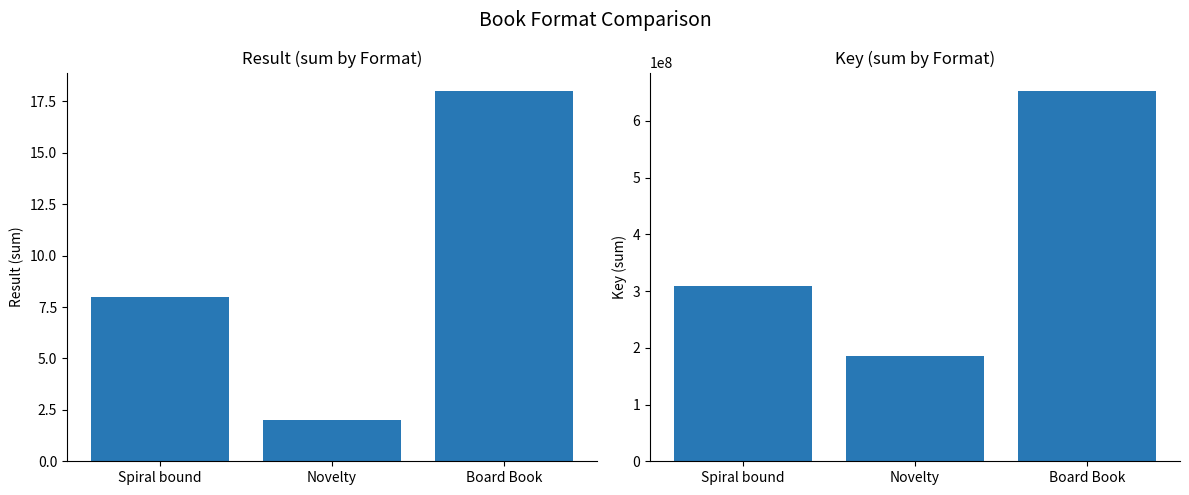

At which category is the sum across all series the highest?

Board Book